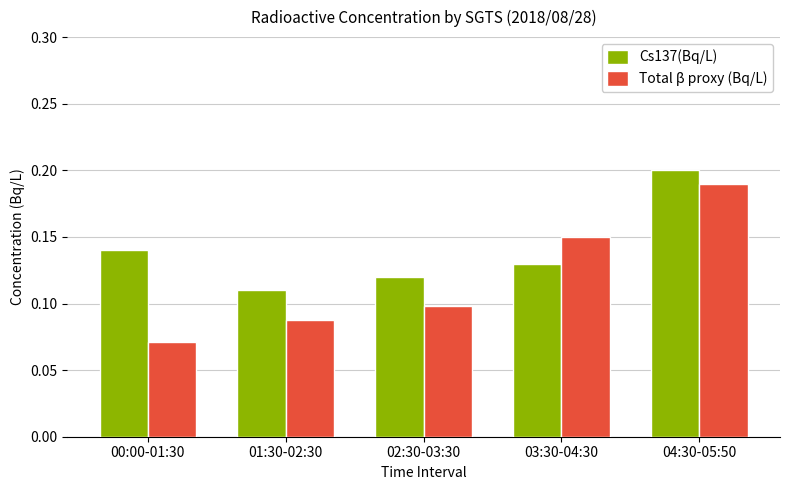

At which label does Cs137(Bq/L) reach its peak?

04:30-05:50